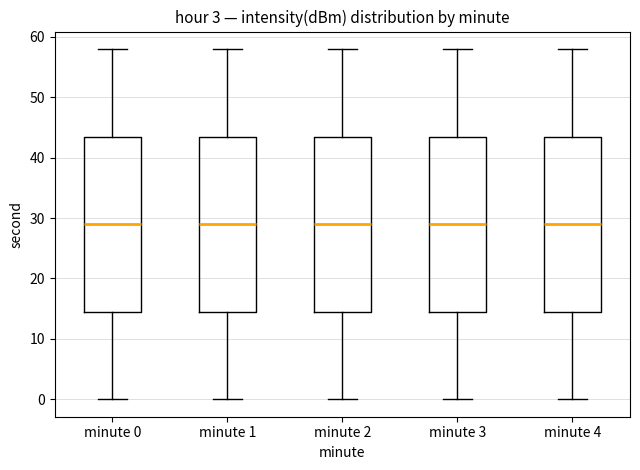

Reading left to right, read every box against the y-axis: the position of its median line, the range the box covers, and the ends of its whiskers. The values are not printed on the chart, so give them approximately, as read against the axis.

minute 0: median 29, box 15 to 44, whiskers 0 to 58
minute 1: median 29, box 15 to 44, whiskers 0 to 58
minute 2: median 29, box 15 to 44, whiskers 0 to 58
minute 3: median 29, box 15 to 44, whiskers 0 to 58
minute 4: median 29, box 15 to 44, whiskers 0 to 58